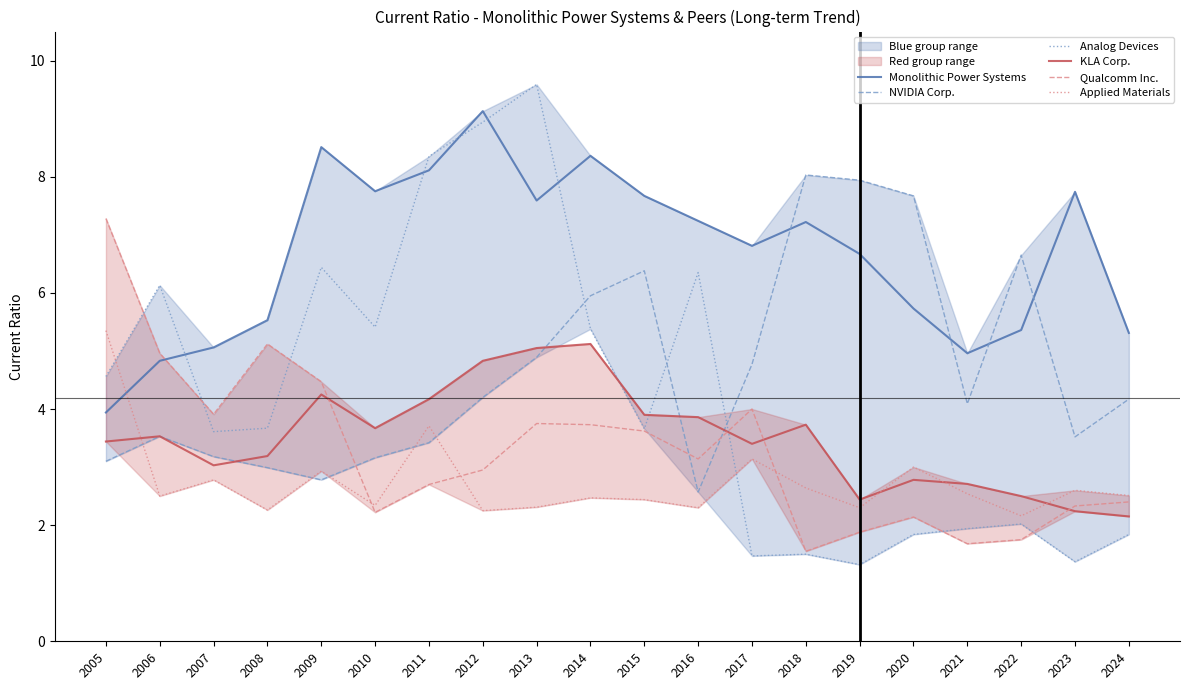

At which category does KLA Corp. reach its first local peak?

2006